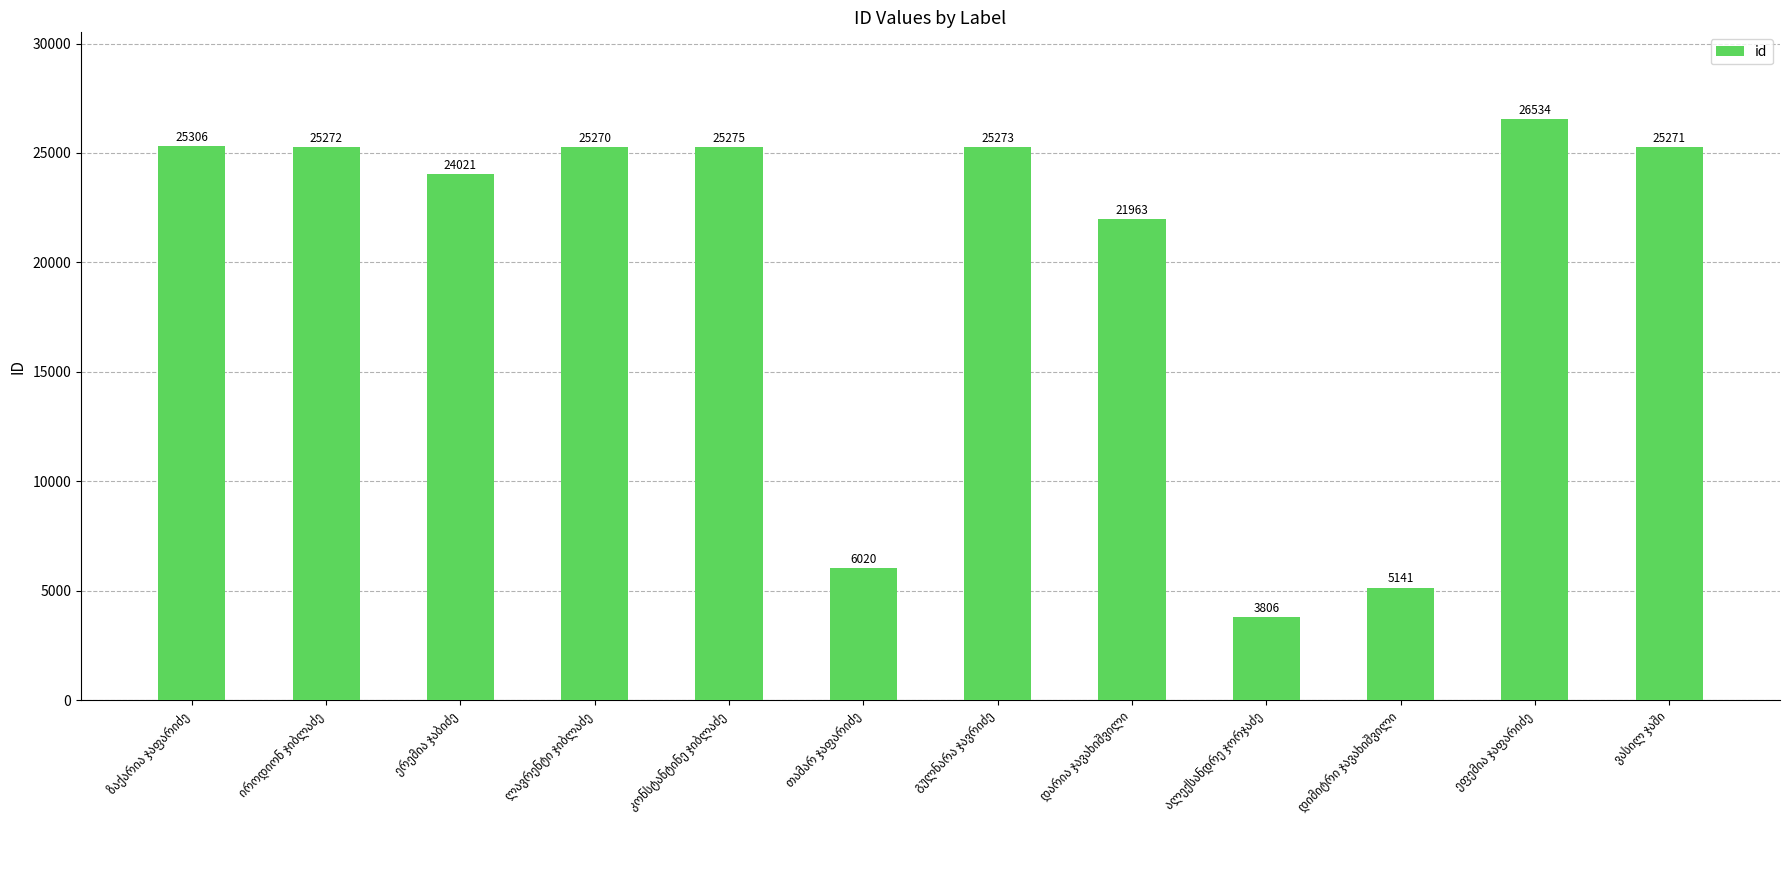

How many categories are shown in the chart?

12